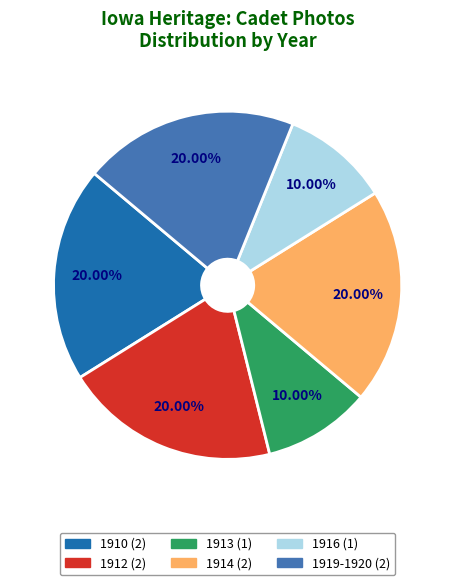

Does any single category account for the majority?

No